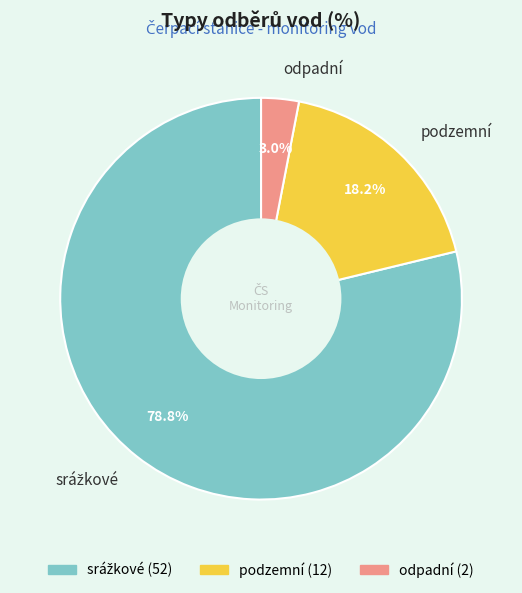

Is there a majority slice in this chart?

Yes